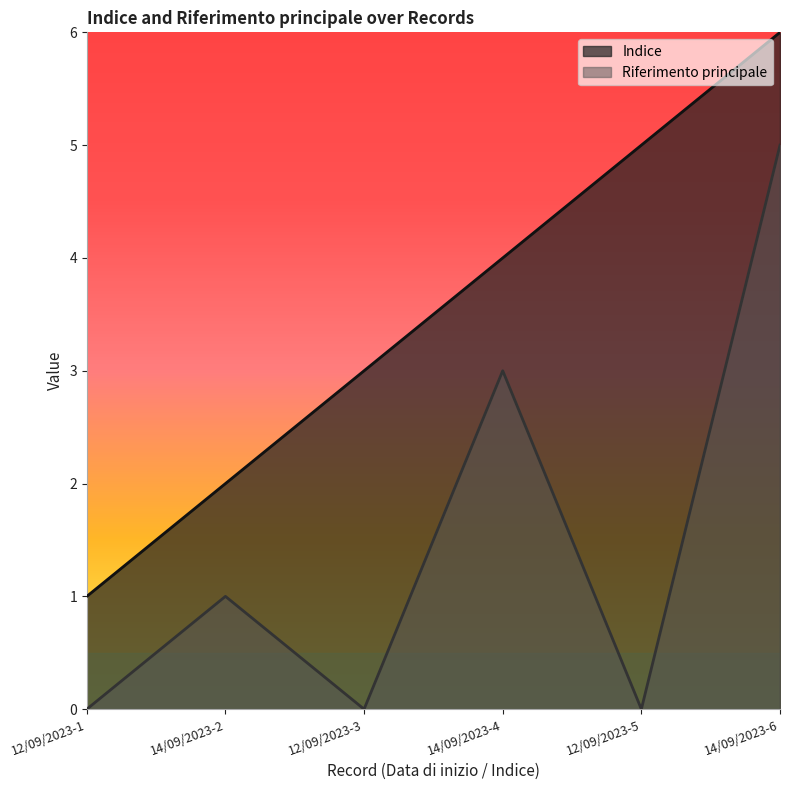

Count the number of categories in the chart.

6